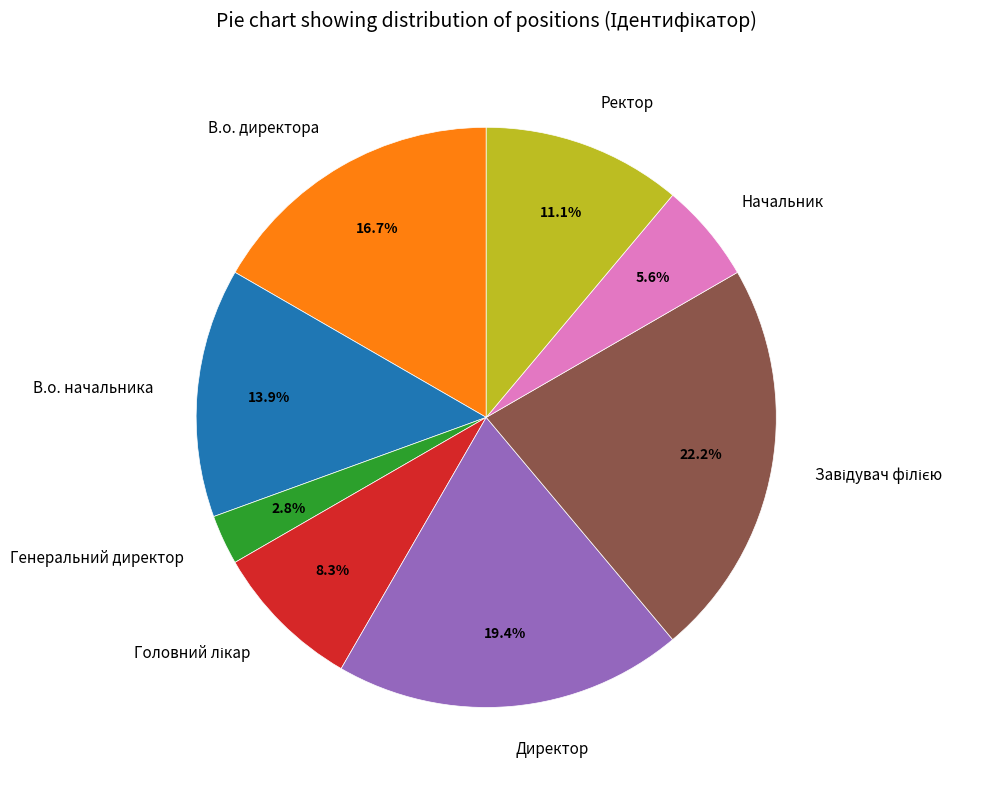

Is Ректор the majority of the pie?

No